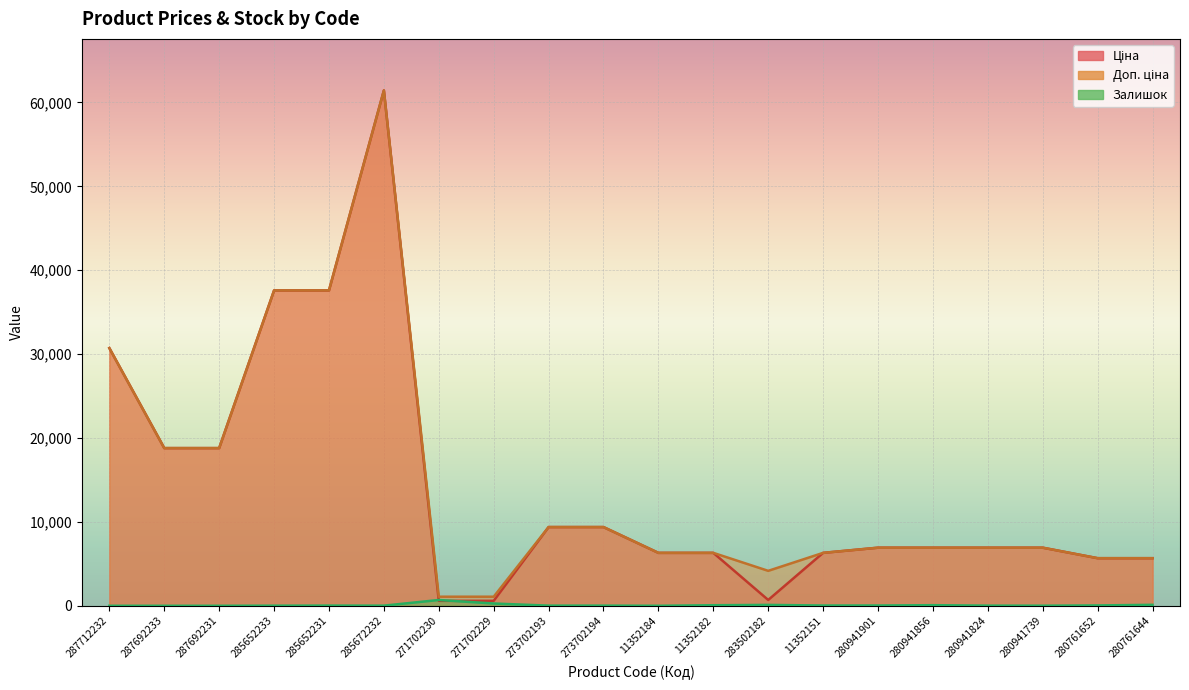

The value of Ціна at 280761652 is 5673.8. True or false?

True